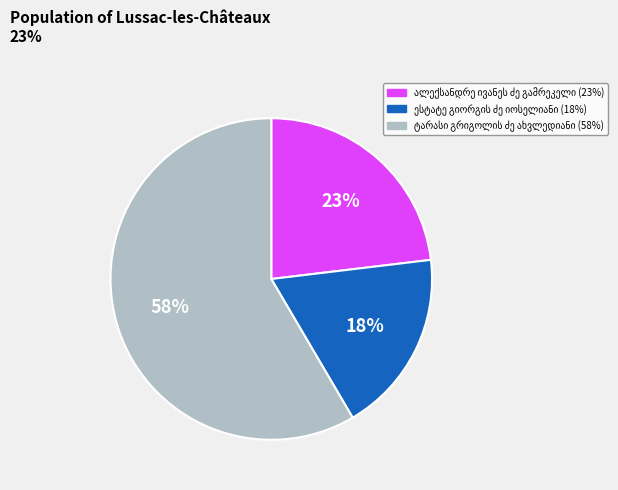

Does any single category account for the majority?

Yes